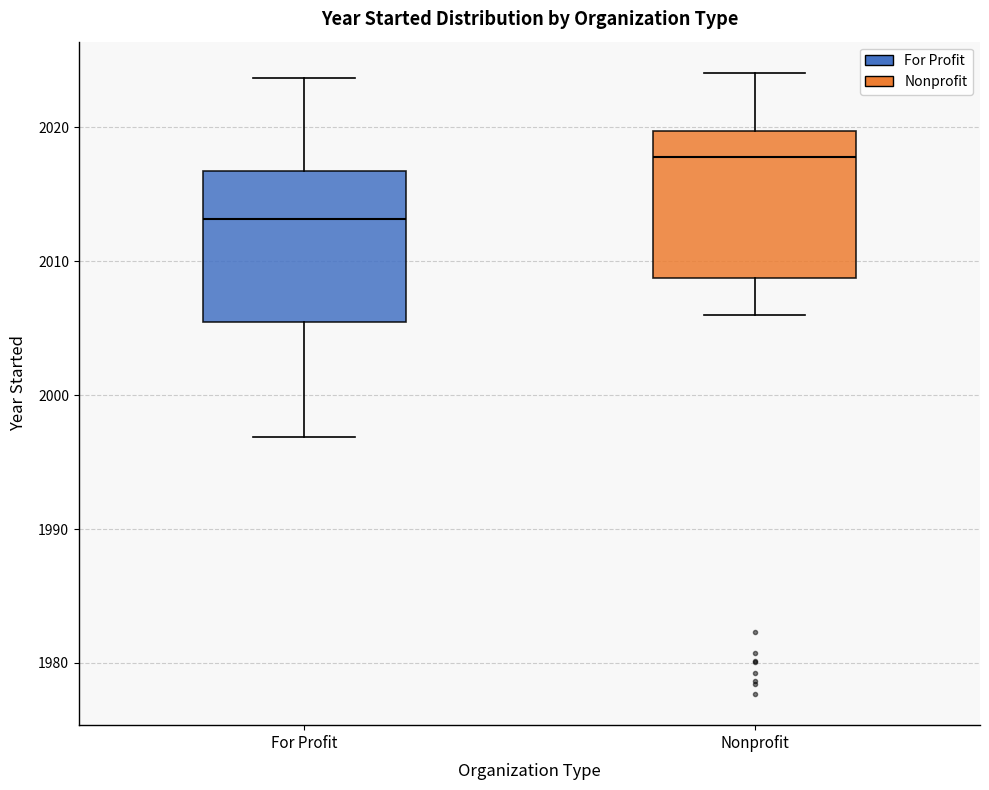

Reading left to right, read every box against the y-axis: the position of its median line, the range the box covers, and the ends of its whiskers. The values are not printed on the chart, so give them approximately, as read against the axis.

For Profit: median 2013, box 2005 to 2017, whiskers 1997 to 2024
Nonprofit: median 2018, box 2009 to 2020, whiskers 2006 to 2024